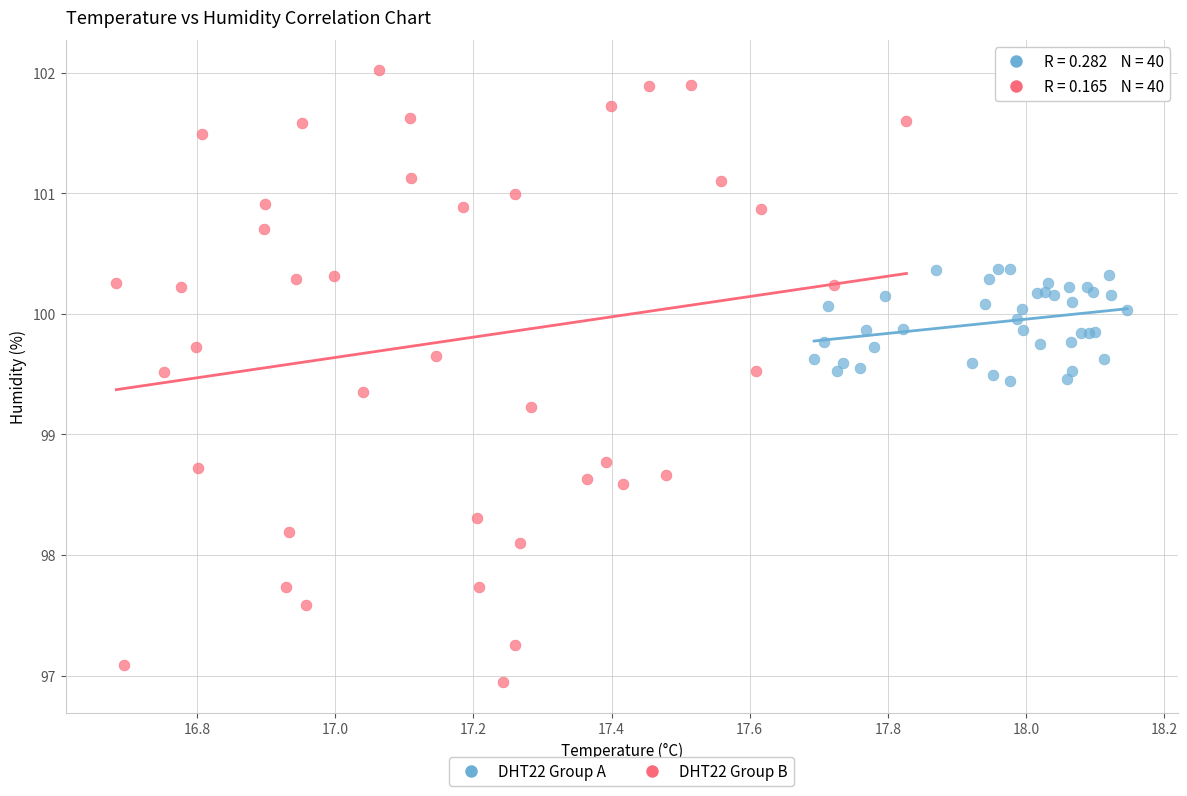

Which series has the widest spread of Y values?

DHT22 Group B